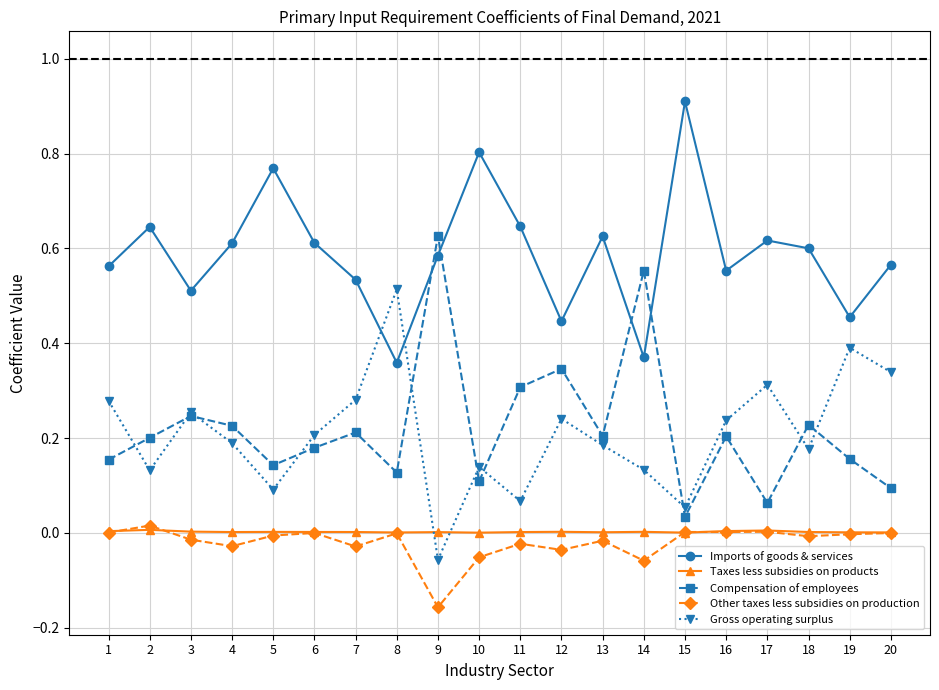

Which series changed the most between 14 and 16?

Compensation of employees